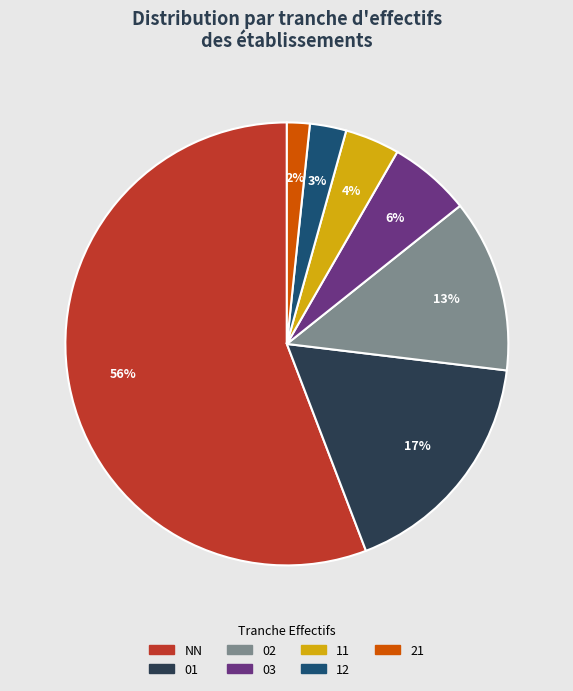

Between 21 and 12, which is larger?

12